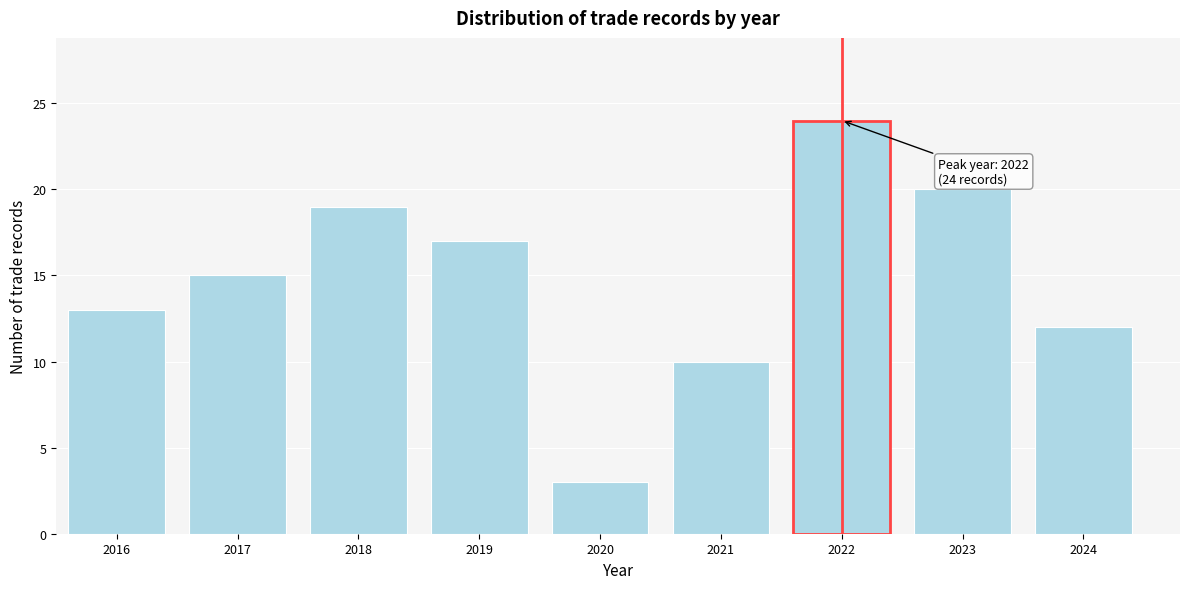

Reading right to left, list all the values displayed in this chart.

2024=12	2023=20	2022=24	2021=10	2020=3	2019=17	2018=19	2017=15	2016=13